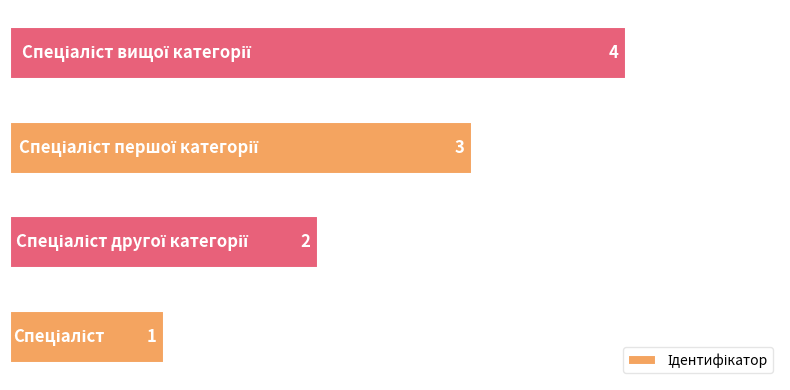

How many values are between 2 and 4?

3